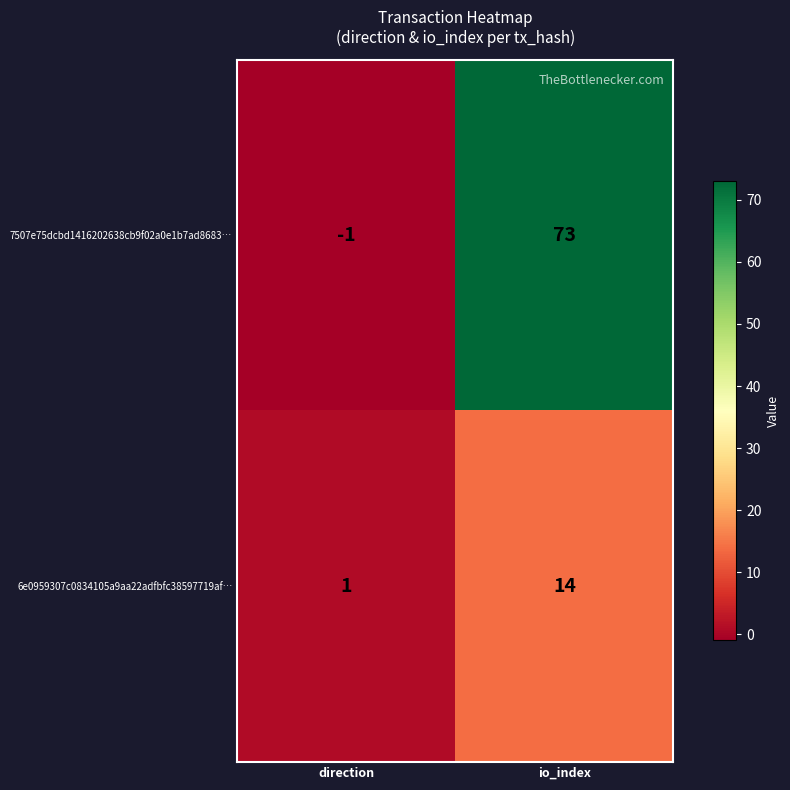

What is the spread (max minus min) of values at io_index?

59